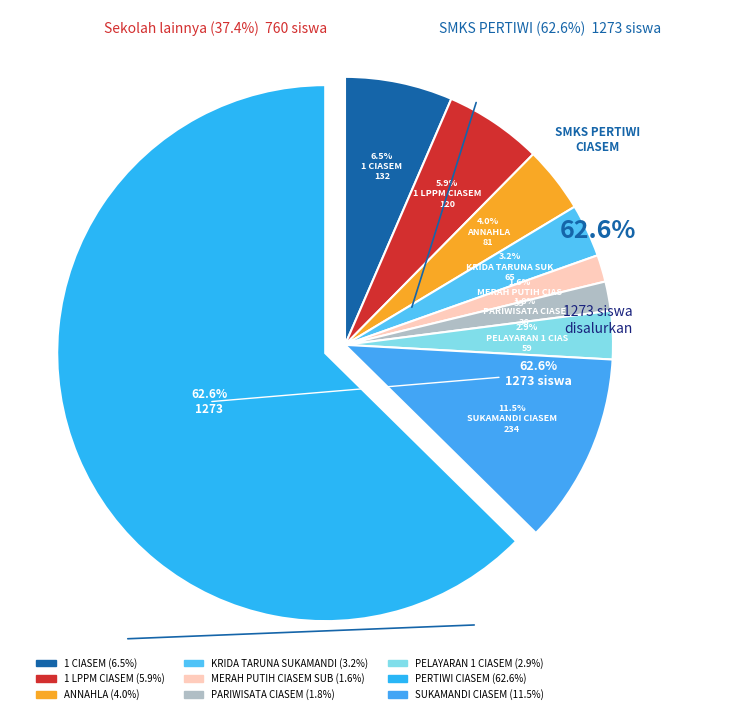

Approximately how many times larger is the value at SMKS 1 LPPM CIASEM compared to SMKS MERAH PUTIH CIASEM SUBANG?

3.6